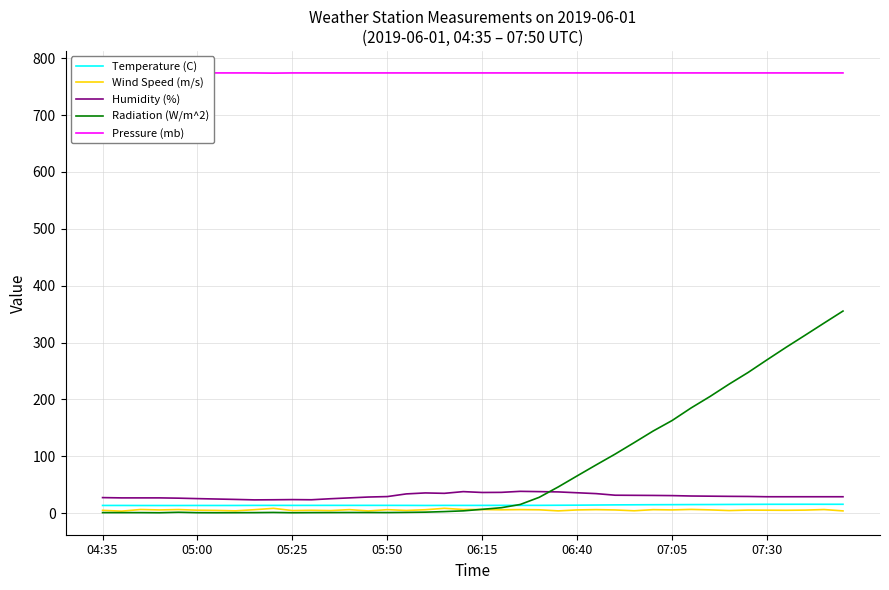

What is the difference between the second highest and minimum values in the Radiation (W/m^2) series?

333.3